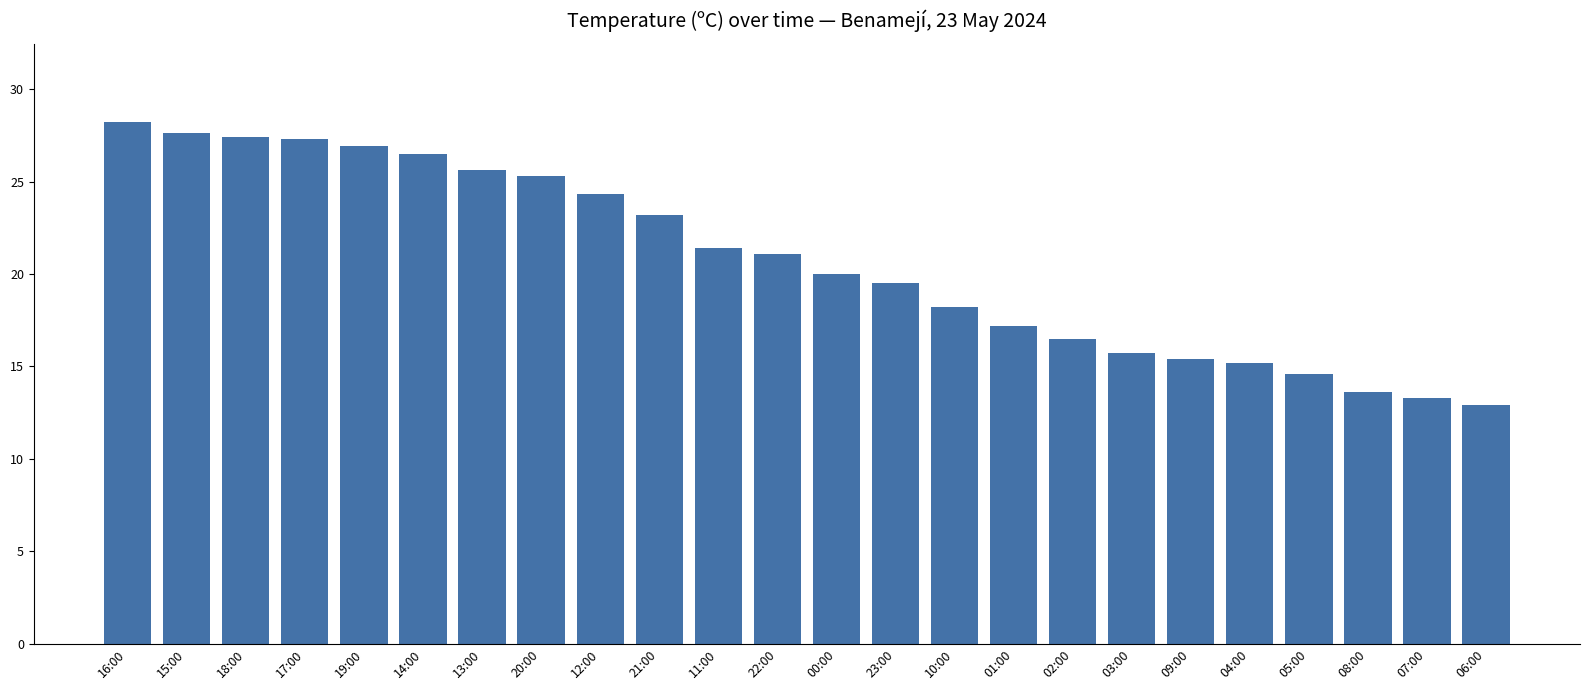

What is the change in value from 10:00 to 08:00?

-4.6